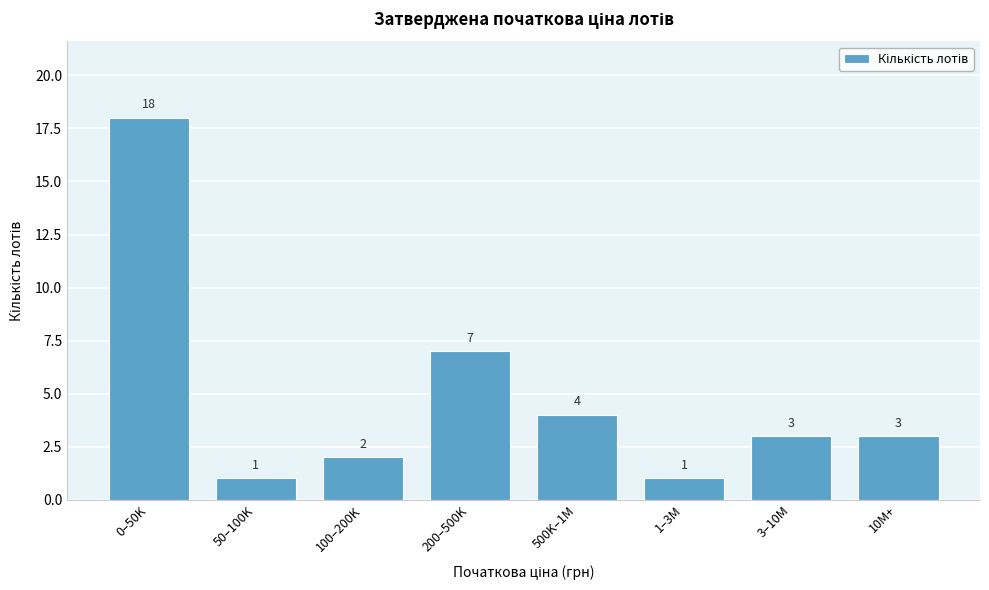

Reading right to left, transcribe all the data shown in this chart.

10M+=3	3–10M=3	1–3M=1	500K–1M=4	200–500K=7	100–200K=2	50–100K=1	0–50K=18